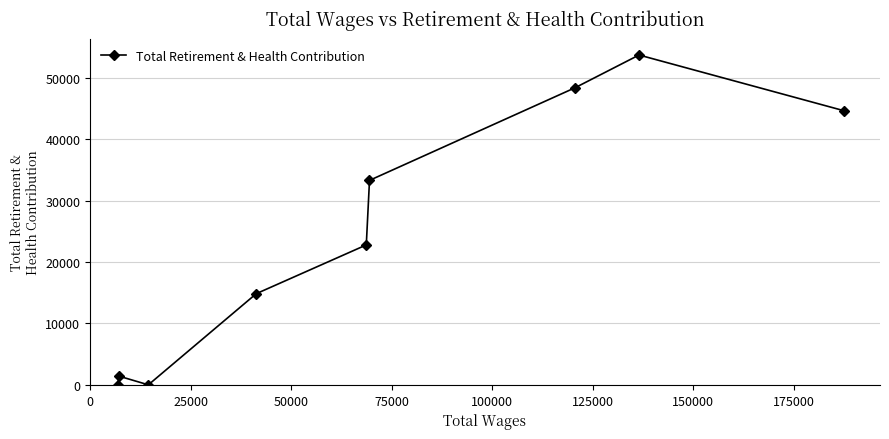

True or false: there are more than 2 points higher than both neighbors.

False